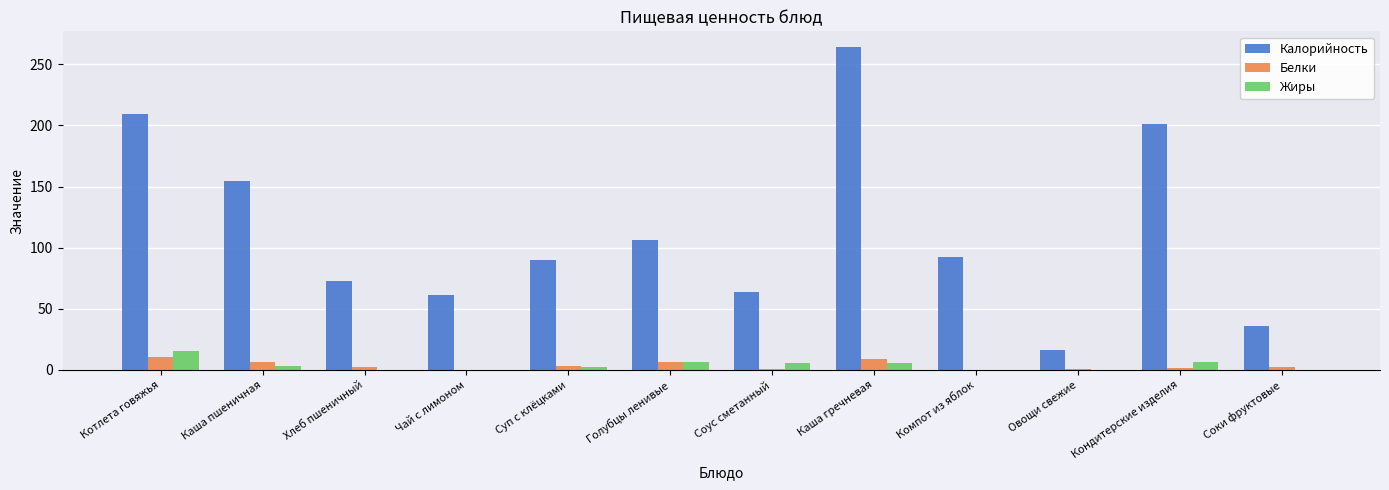

The value of Жиры at Соки фруктовые is 0.2. True or false?

True